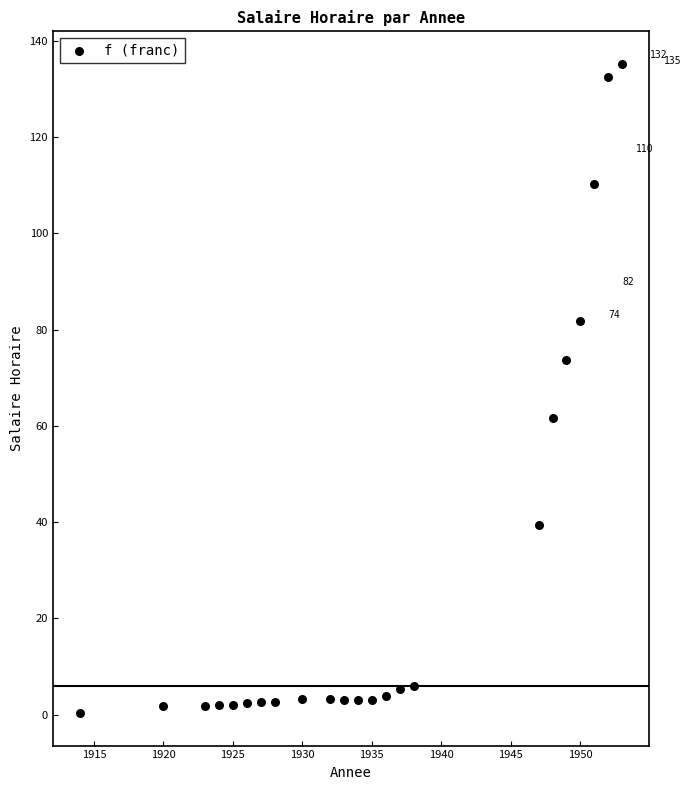

What is the range of Y values (max minus min)?

134.9